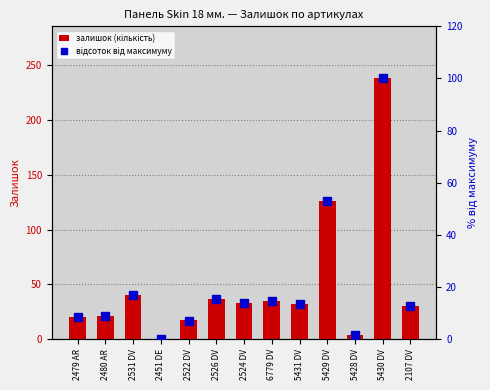

True or false: відсоток від максимуму has a value of 8.8 at 2480 AR.

True